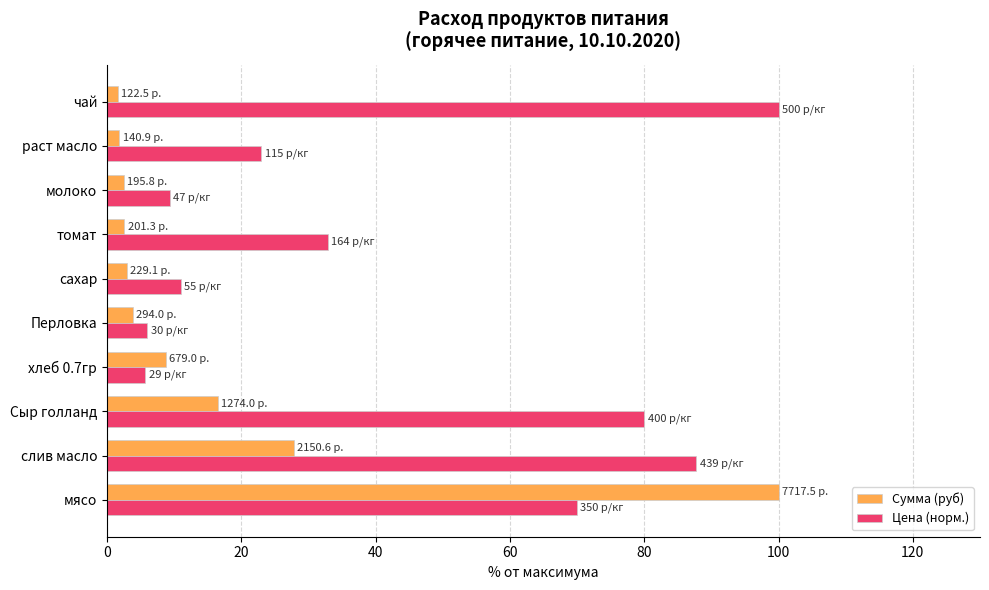

What is the difference between the second highest and second lowest values in the Цена (норм.) series?

81.8